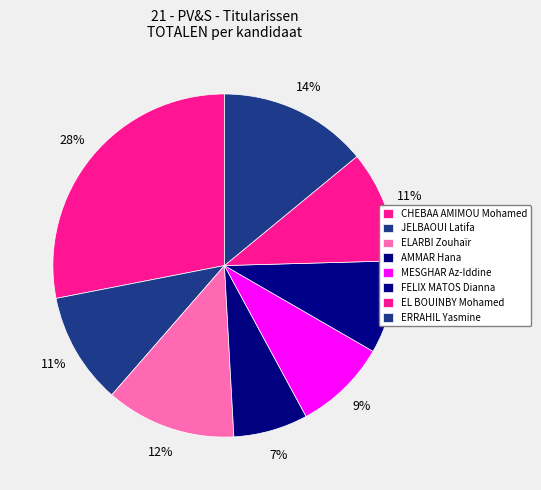

Combined, what portion of the pie is ERRAHIL Yasmine and EL BOUINBY Mohamed?

24.6%